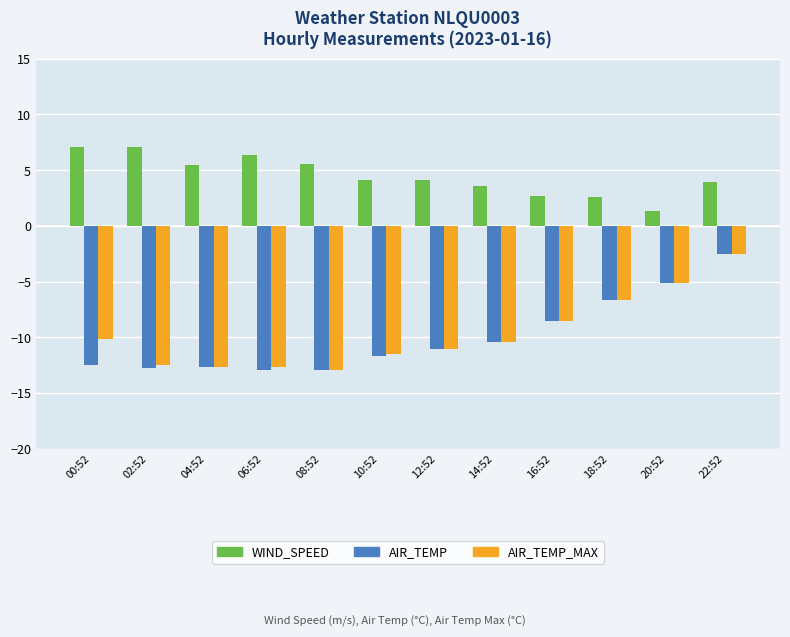

What is the maximum value for WIND_SPEED?

7.1